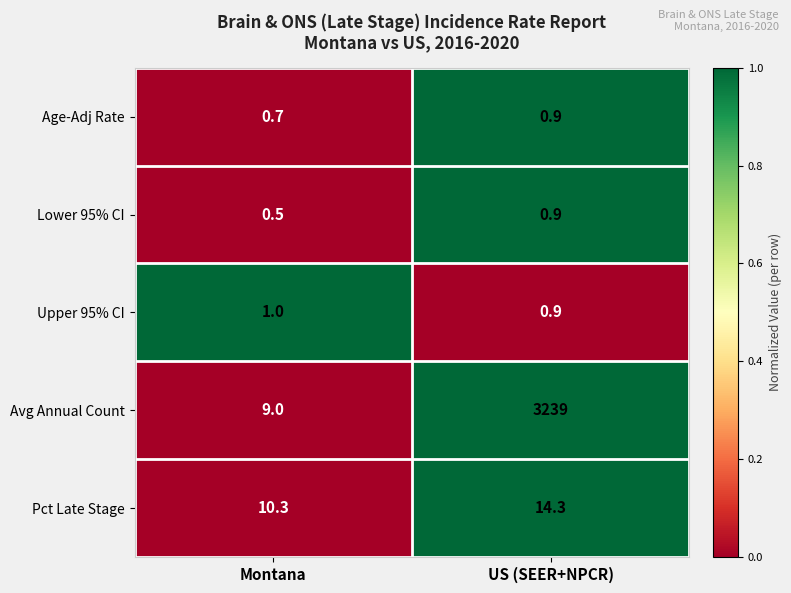

Where does the Pct Late Stage series first go above 14?

US (SEER+NPCR)